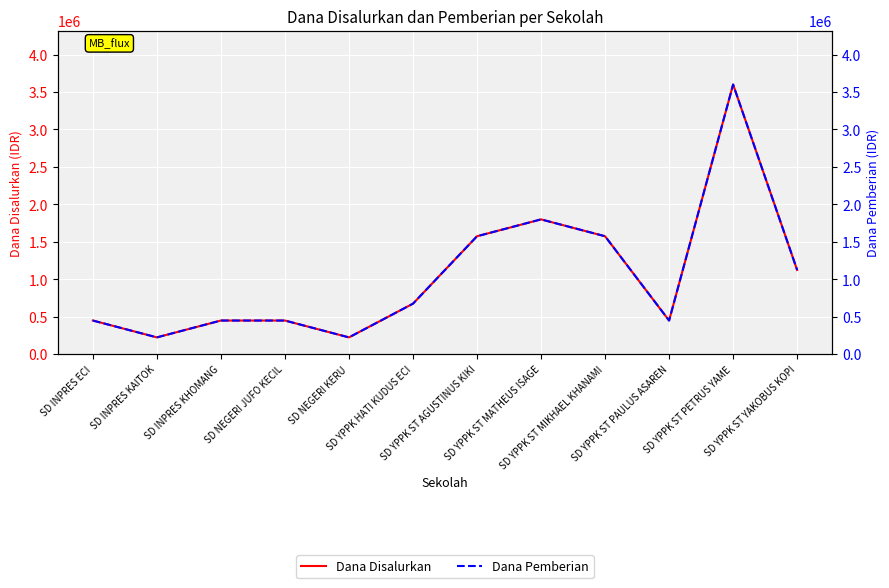

Reading left to right, extract all data points from this chart.

Dana Disalurkan: 450000	225000	450000	450000	225000	675000	1575000	1800000	1575000	450000	3600000	1125000
Dana Pemberian: 450000	225000	450000	450000	225000	675000	1575000	1800000	1575000	450000	3600000	1125000